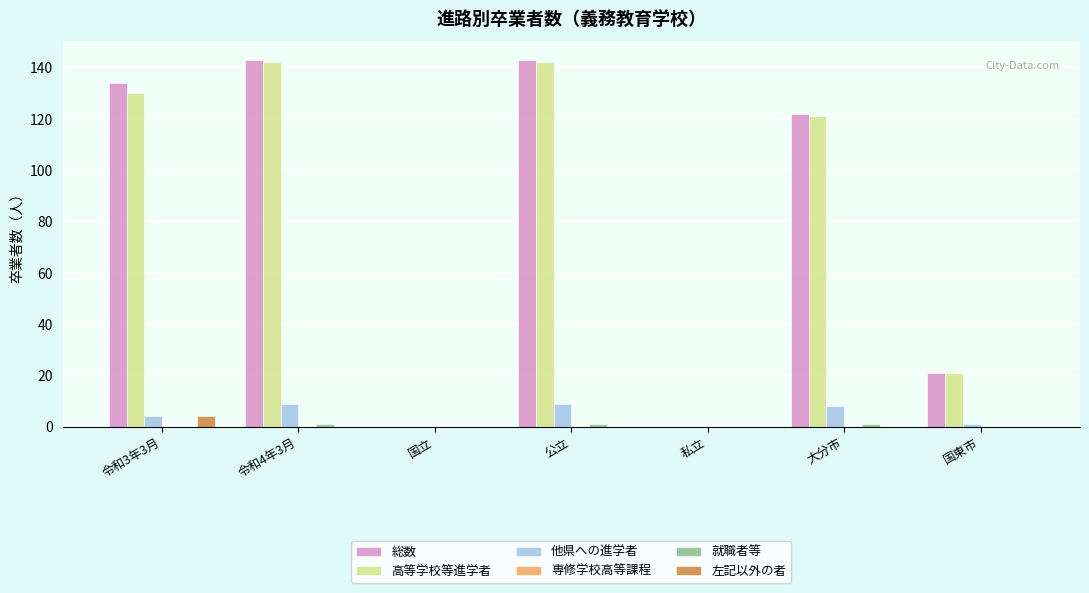

Does the chart contain stacked bars?

No